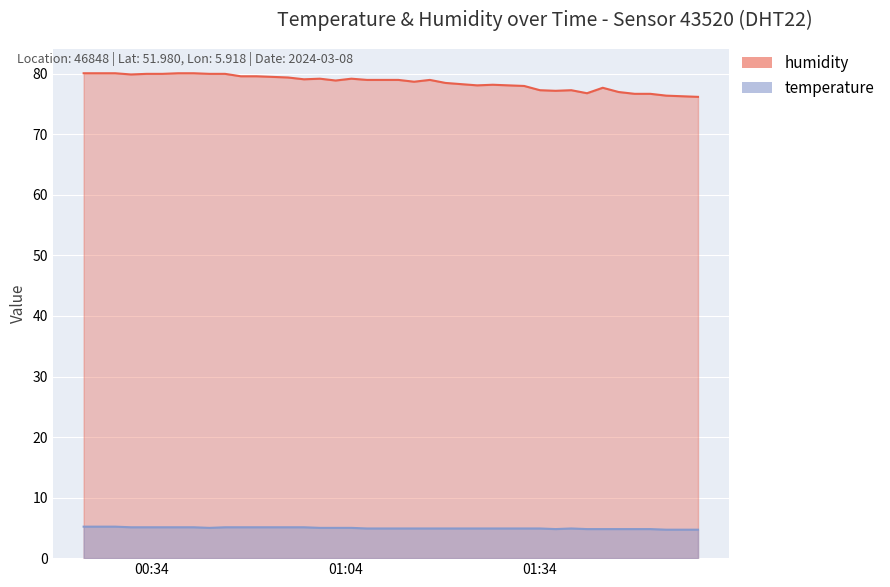

What is the difference between the maximum and second lowest values in the humidity series?

3.8